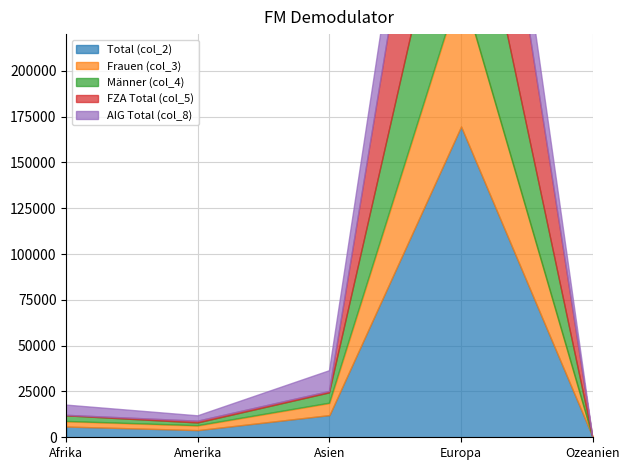

What is the spread (max minus min) of values at Asien?

11323